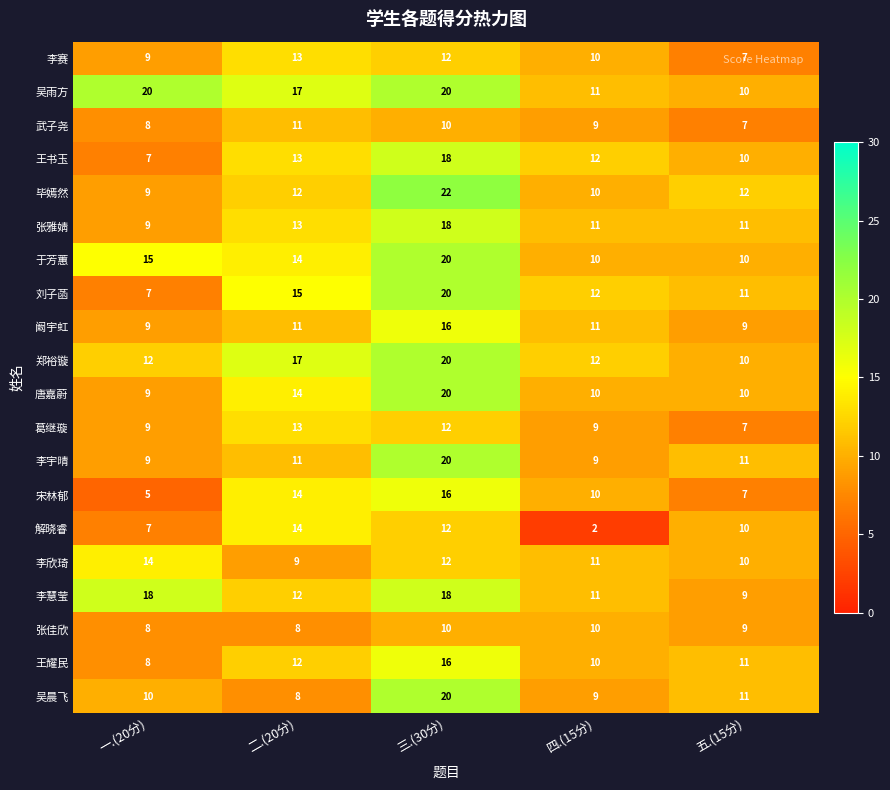

Which series changed the most between 一.(20分) and 四.(15分)?

吴雨方